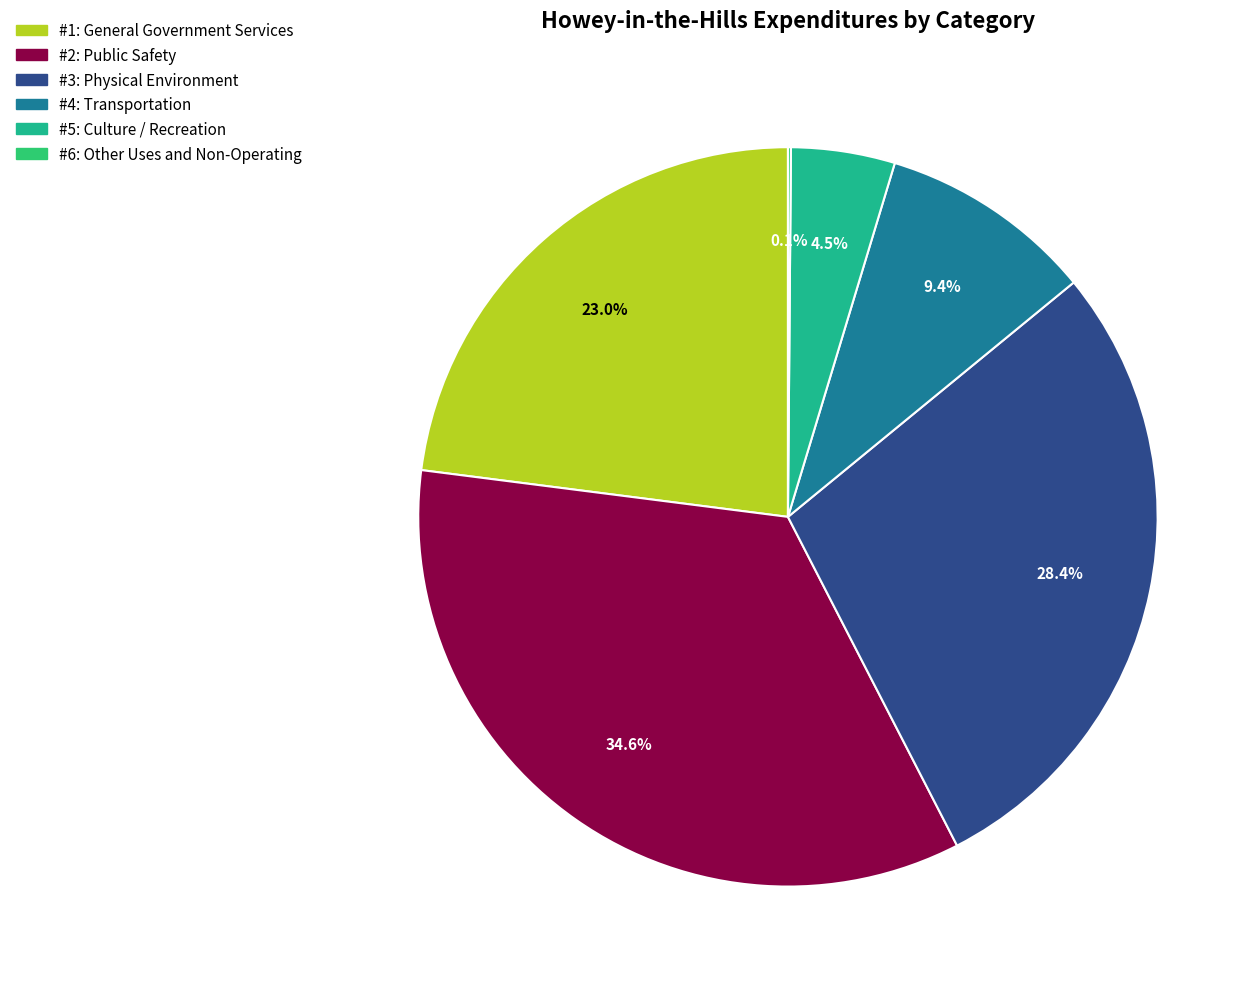

How many segments does this pie chart have?

6